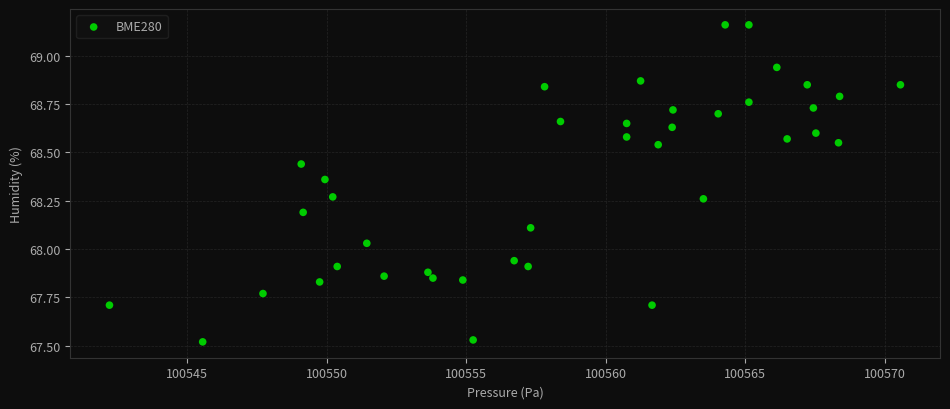

What is the range of X values (max minus min)?

28.3